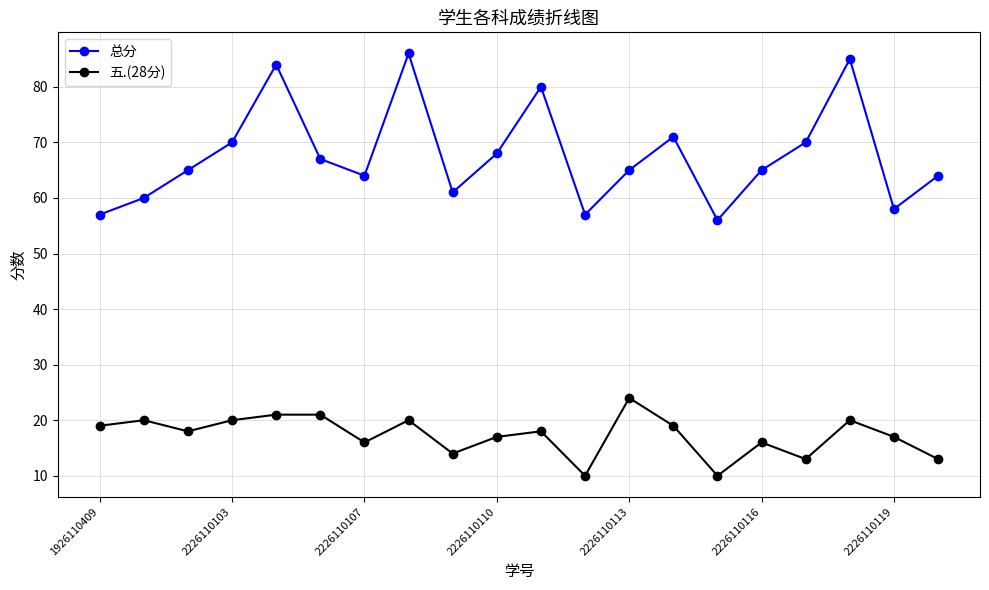

How many interior local peaks does the 总分 series have?

5